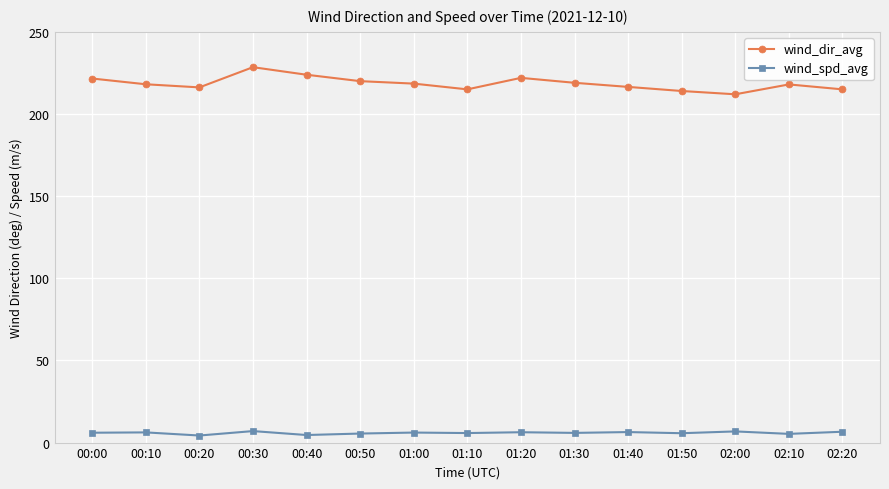

What is the maximum value shown in the chart?

228.5